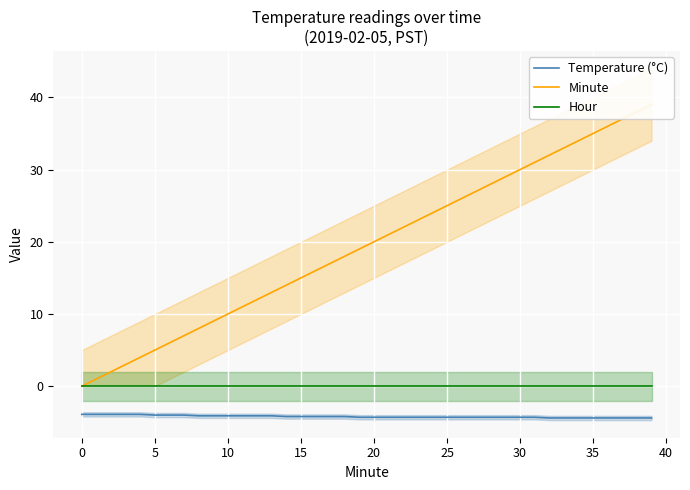

True or false: Minute has more than 0 points higher than both neighbors.

False